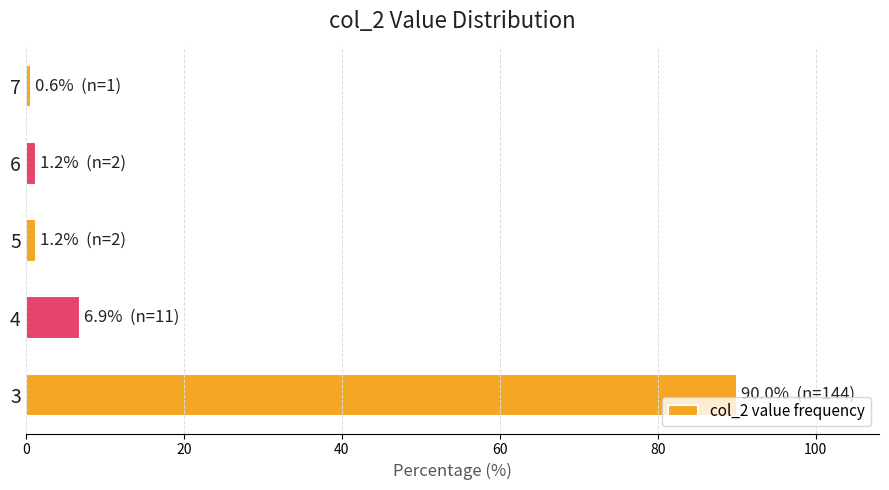

What is the sum of all values?

100.0